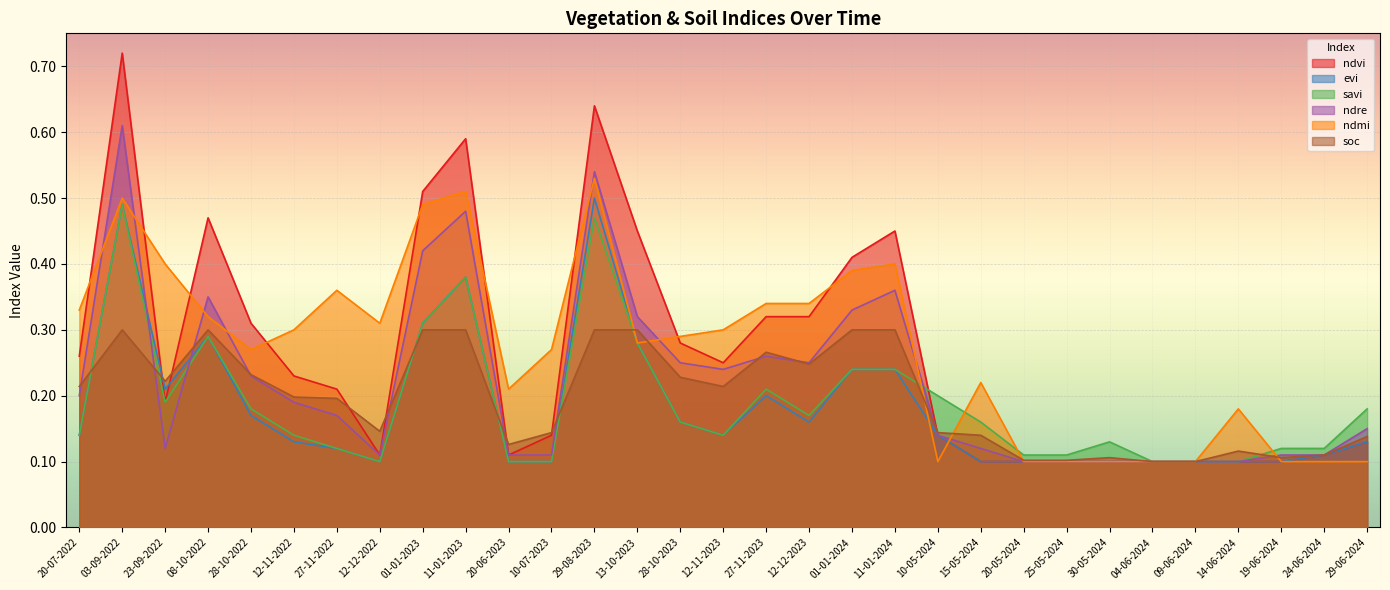

Where do soc and ndvi first cross each other?

03-09-2022 and 23-09-2022